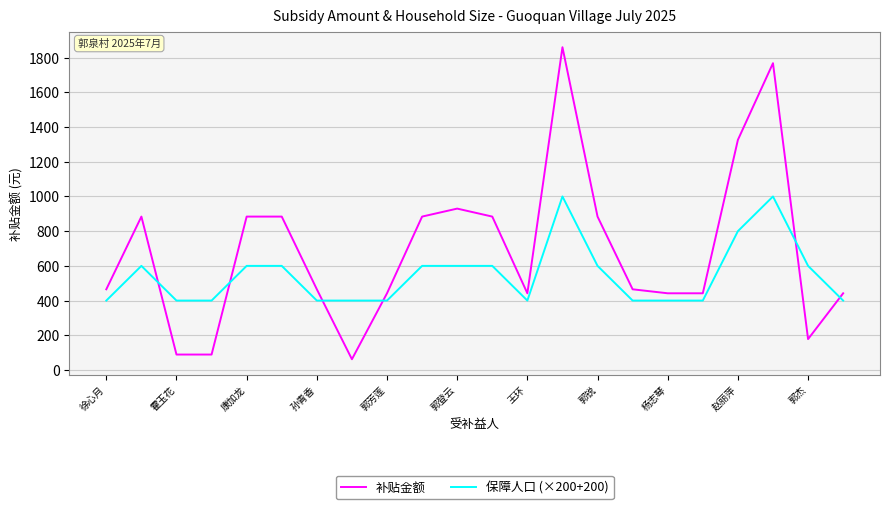

Which series ends up on top after the final intersection of 保障人口 (×200+200) and 补贴金额?

补贴金额